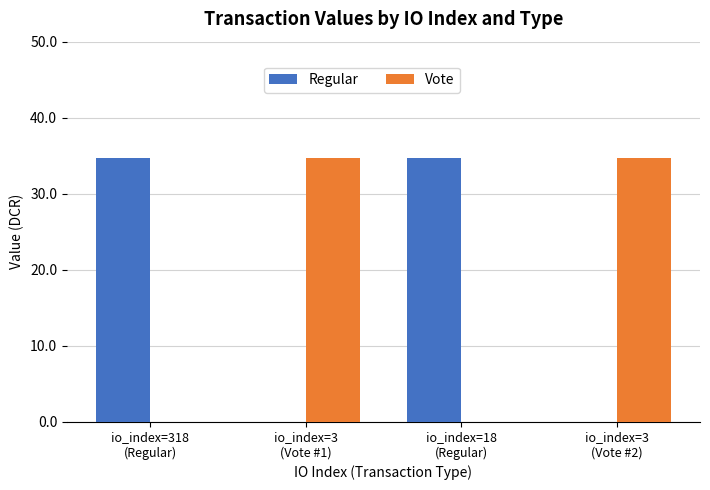

Reading left to right, list all the values displayed in this chart.

Regular: 34.7	0.0	34.7	0.0
Vote: 0.0	34.7	0.0	34.7